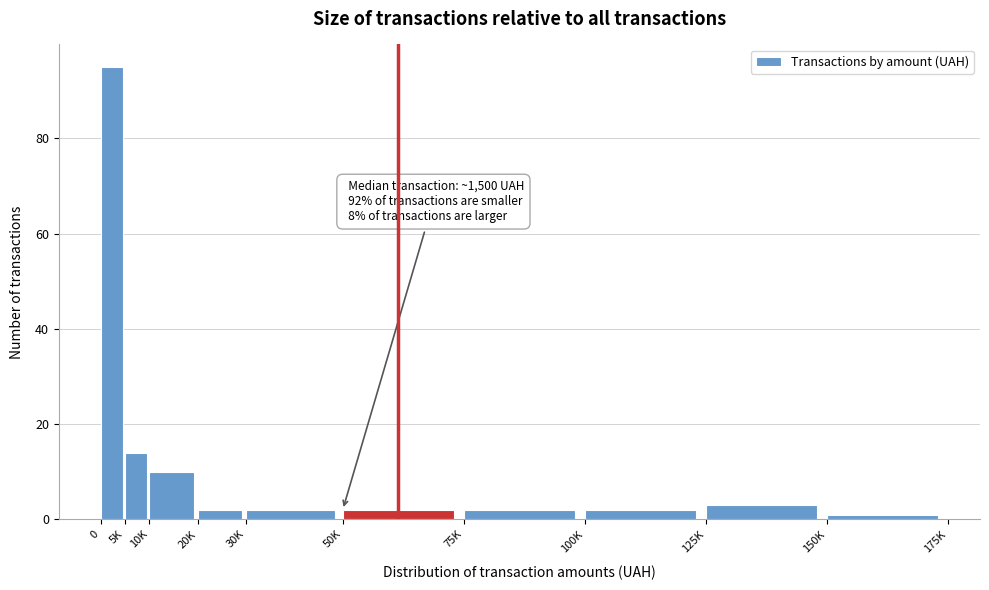

Reading left to right, list all the values displayed in this chart.

95	14	10	2	2	2	2	2	3	1